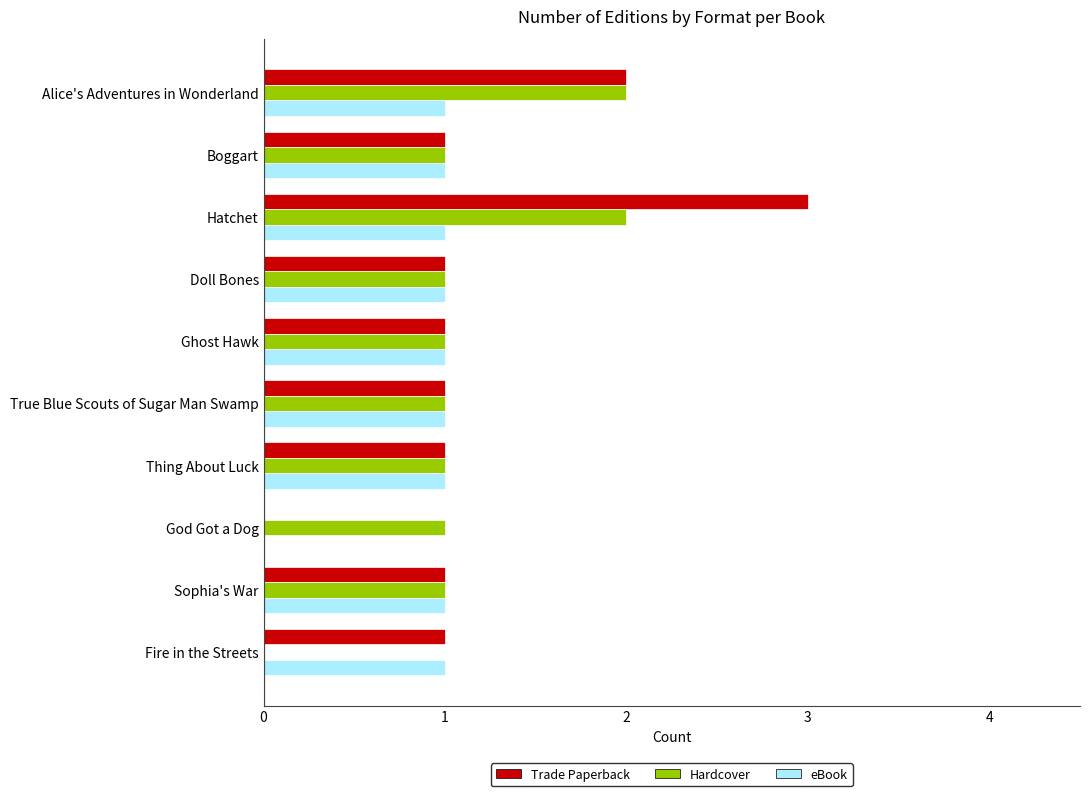

Which category has the highest value in the Trade Paperback series?

Hatchet